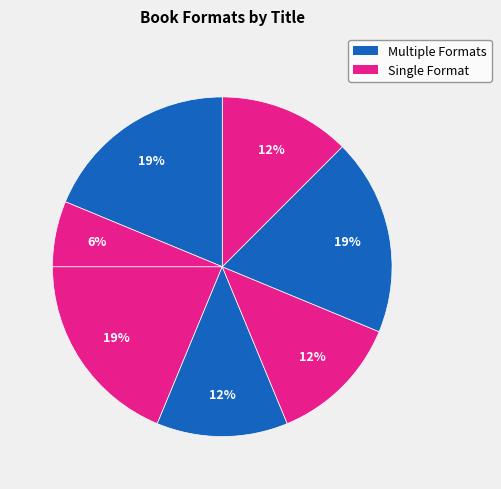

How many segments does this pie chart have?

7